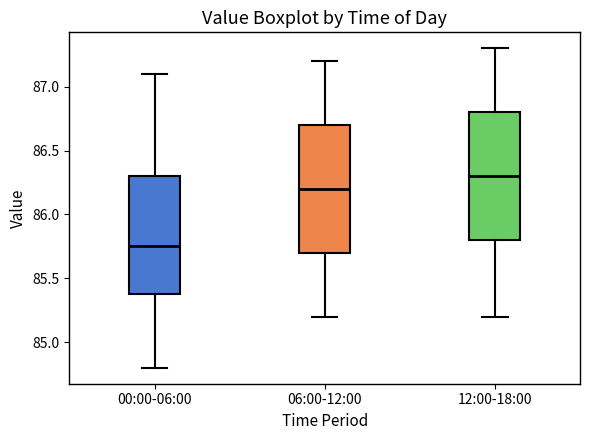

Which box has the highest median line?

12:00-18:00